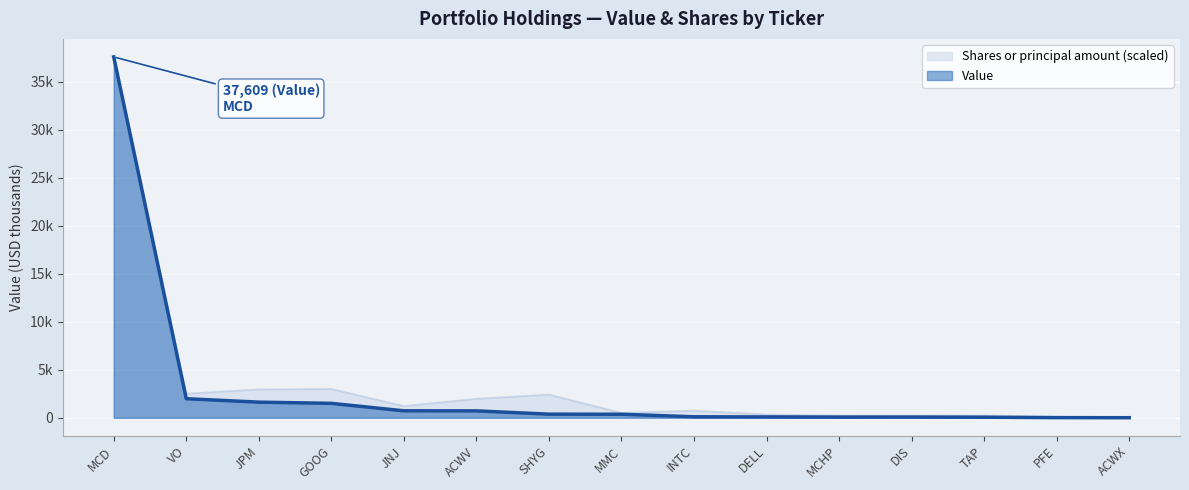

The value of Shares or principal amount at SHYG is 995.8. True or false?

False